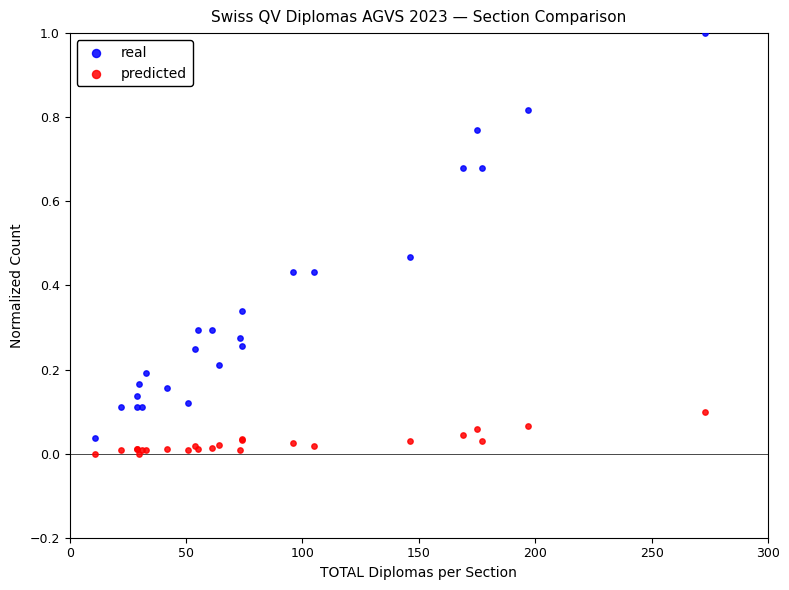

What are all the series names shown in the legend?

real, predicted